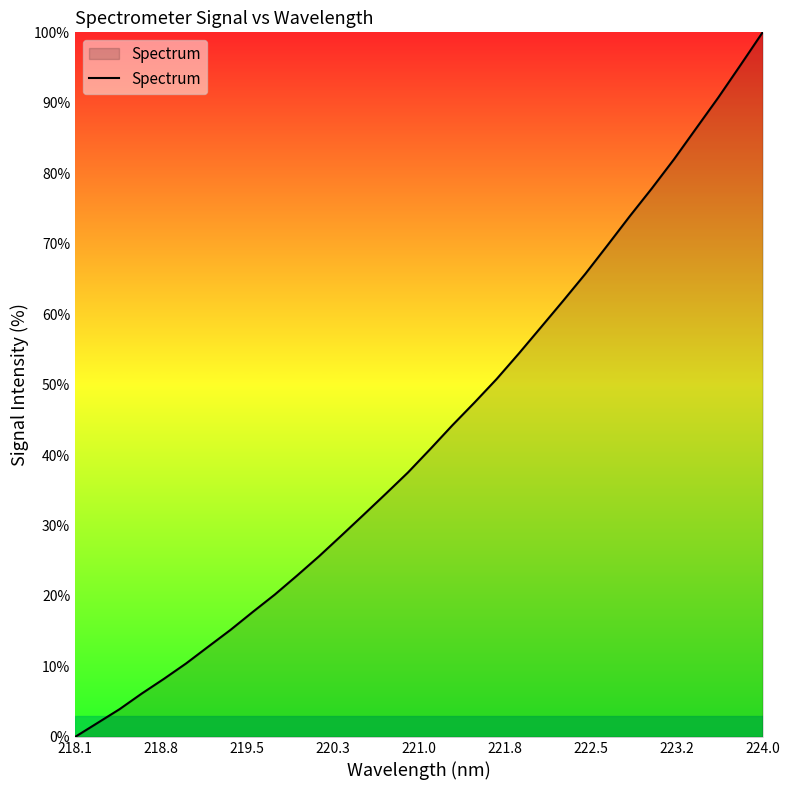

What is the difference between the maximum and minimum values?

100.0